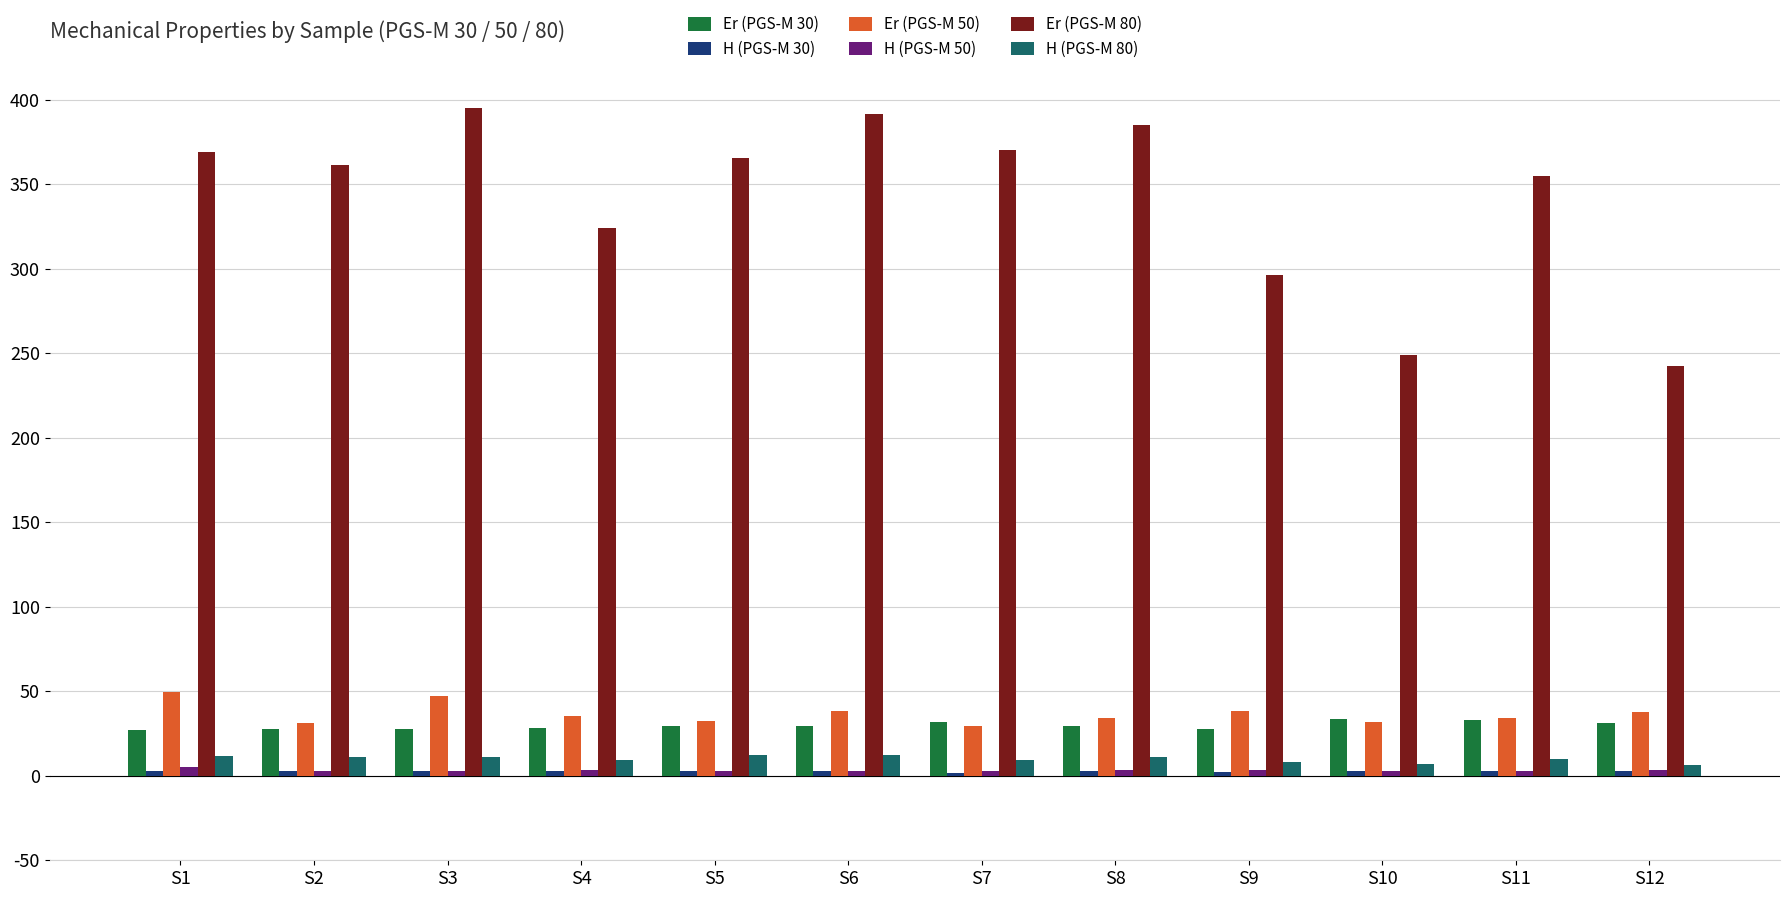

Are the bars grouped side by side (vs. stacked)?

Yes